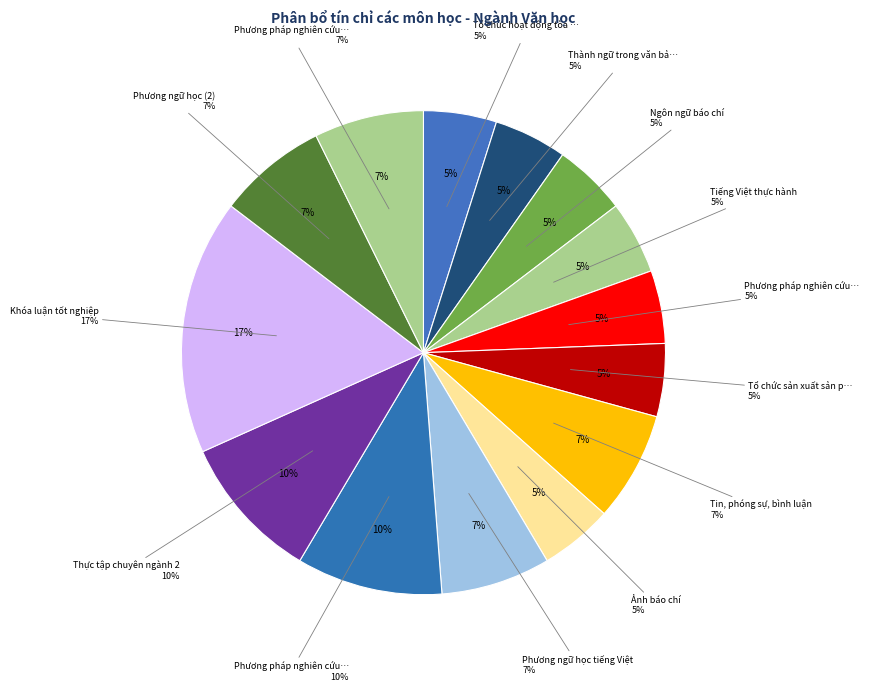

To the nearest percent, what is the combined percentage of Khóa luận tốt nghiệp and Ảnh báo chí?

22%